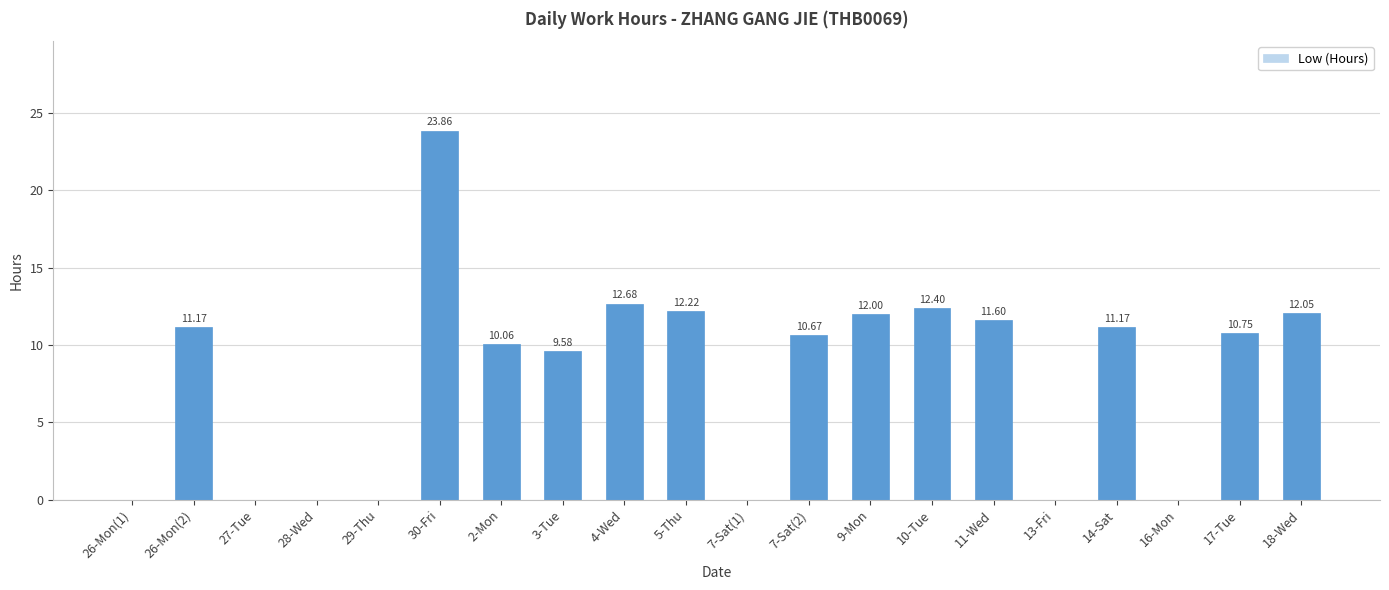

How many values exceed 10?

12